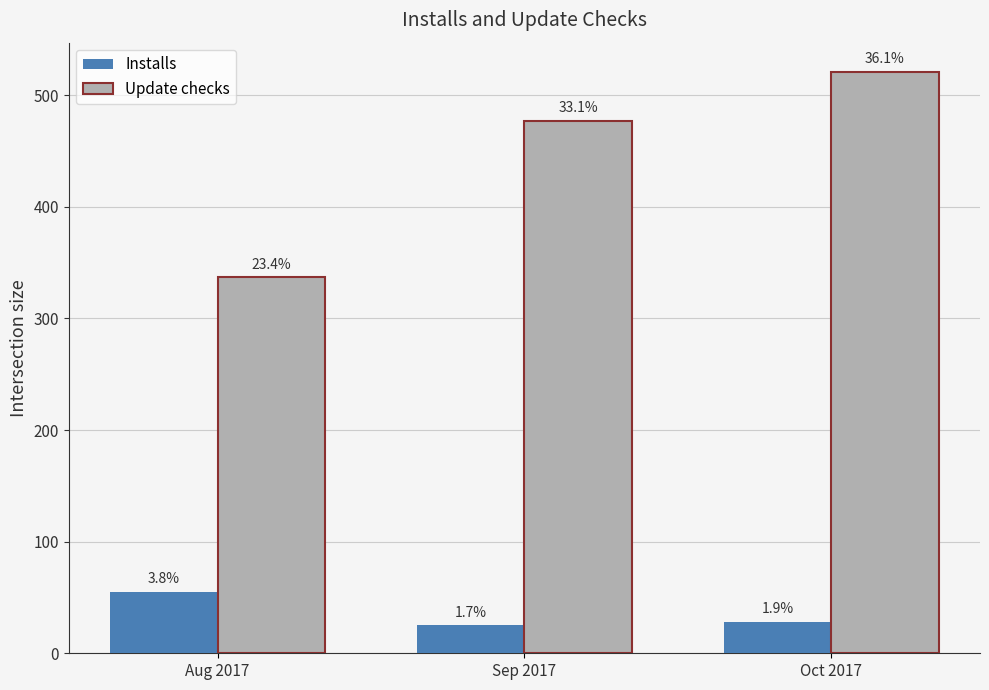

How many bars are there in each group?

2